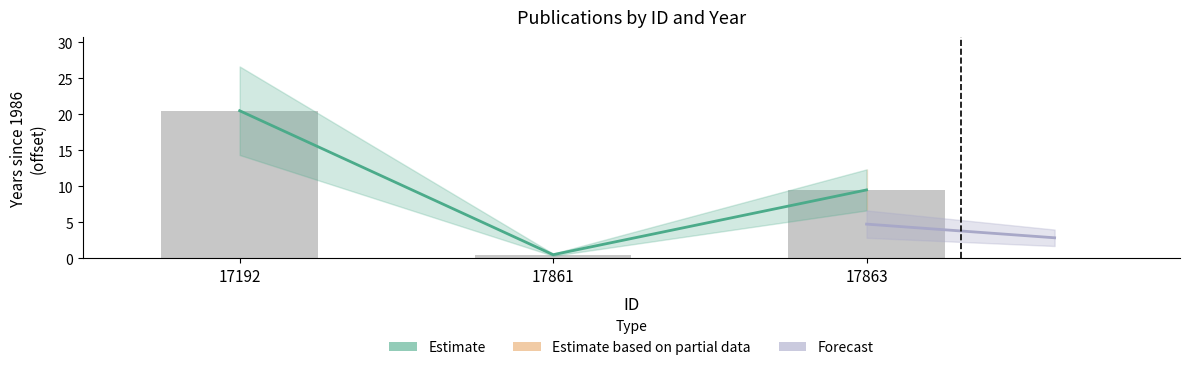

What is the ratio of the value at 17861 to the value at 17863?

0.1